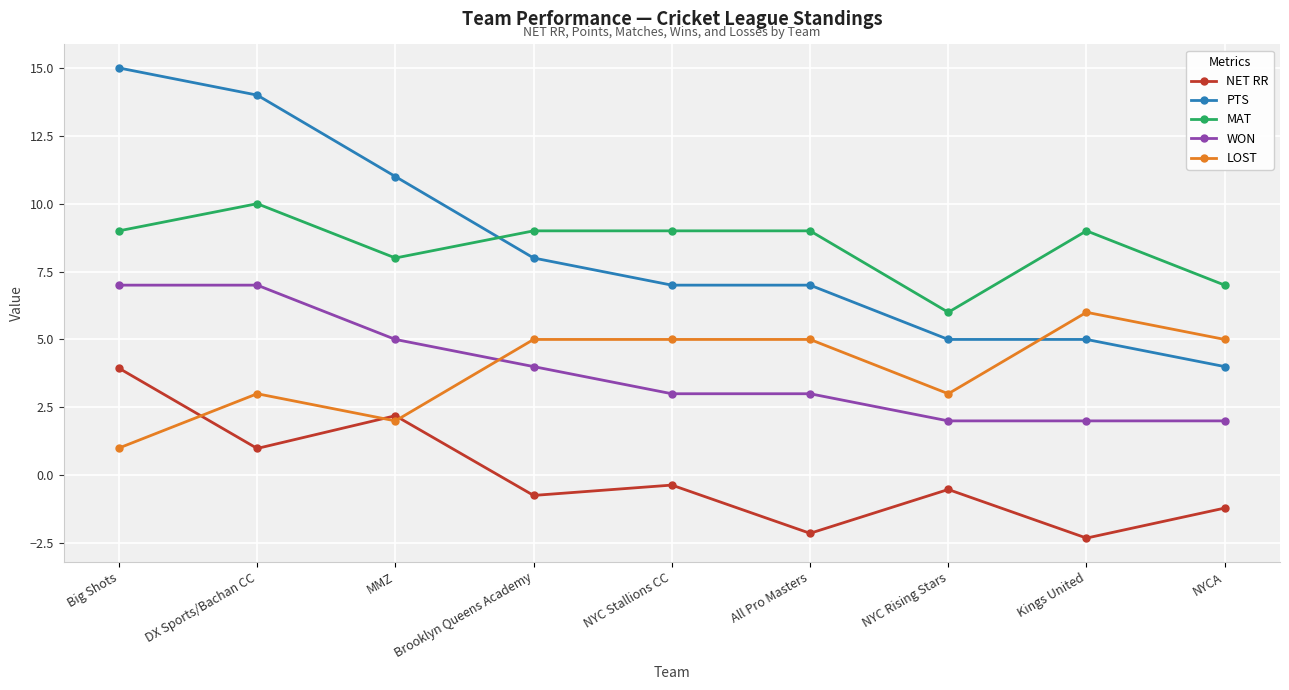

How many interior local peaks does the NET RR series have?

3